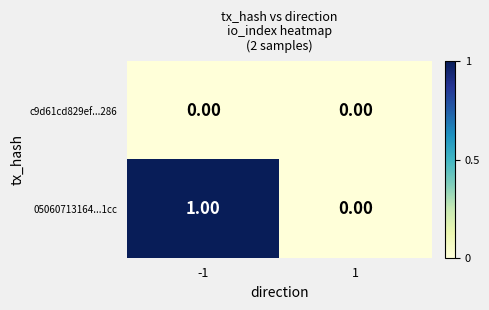

Is the value of c9d61cd829ef...286 at -1 greater than the value of 05060713164...1cc at -1?

No